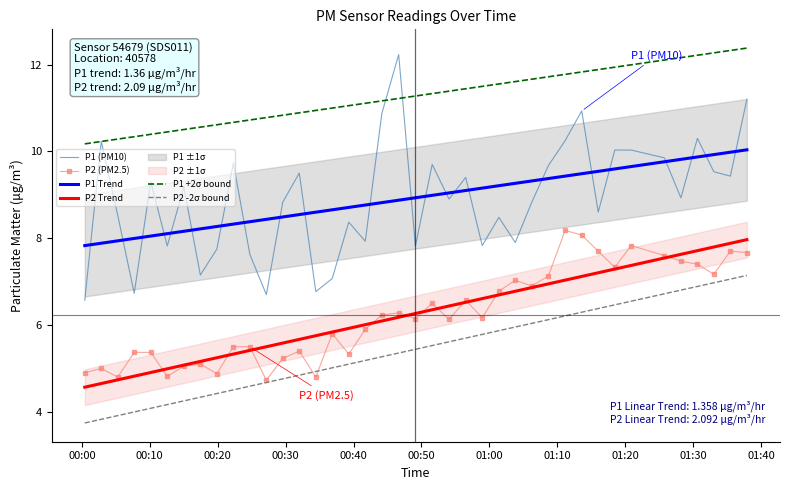

True or false: P2 -2σ bound and P1 +2σ bound intersect in this chart.

False